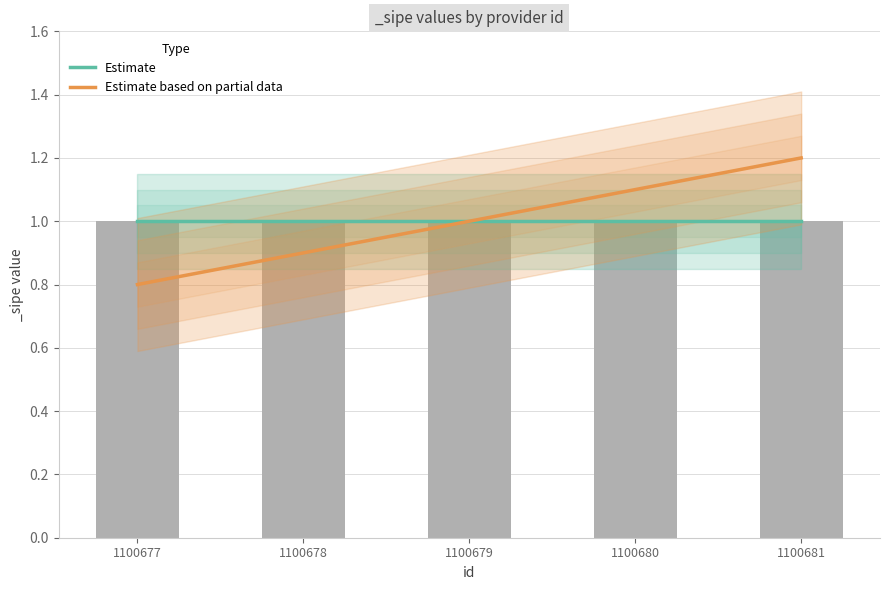

How many Estimate based on partial data values are between 0 and 1?

3